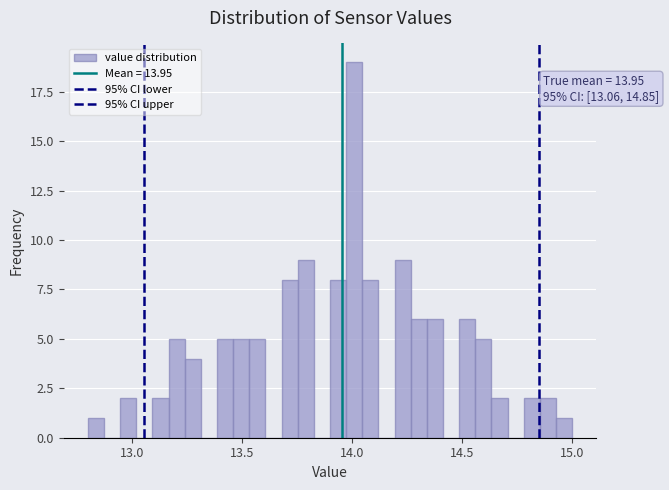

Around what value on the x-axis is the tallest bar? Give the approximate position of its centre, as read against the axis.

14.00